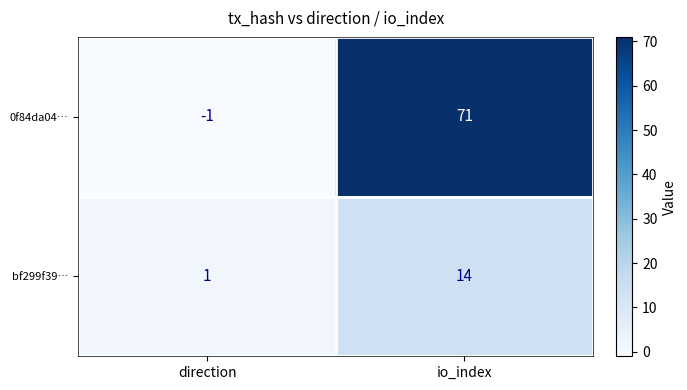

Reading right to left, list all the values displayed in this chart.

0f84da04…: 71	-1
bf299f39…: 14	1